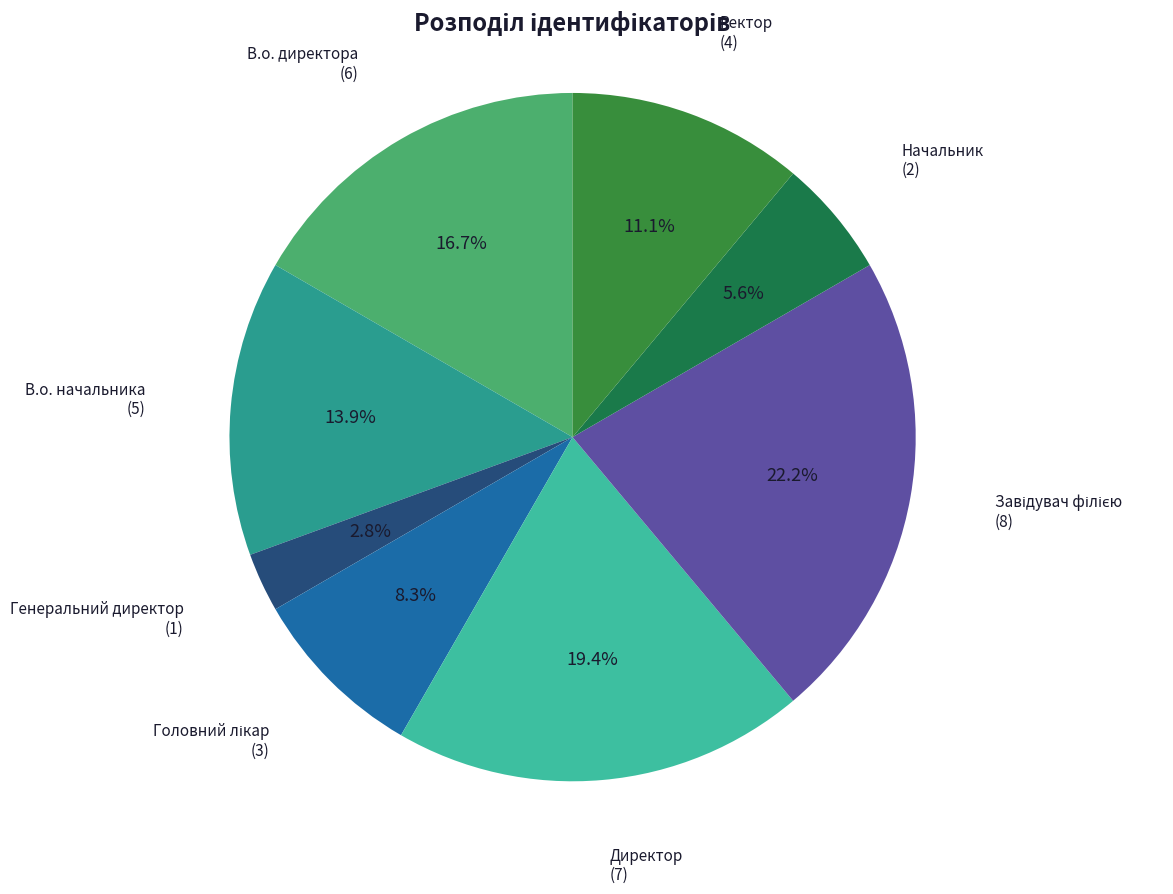

Count the number of slices in the pie.

8